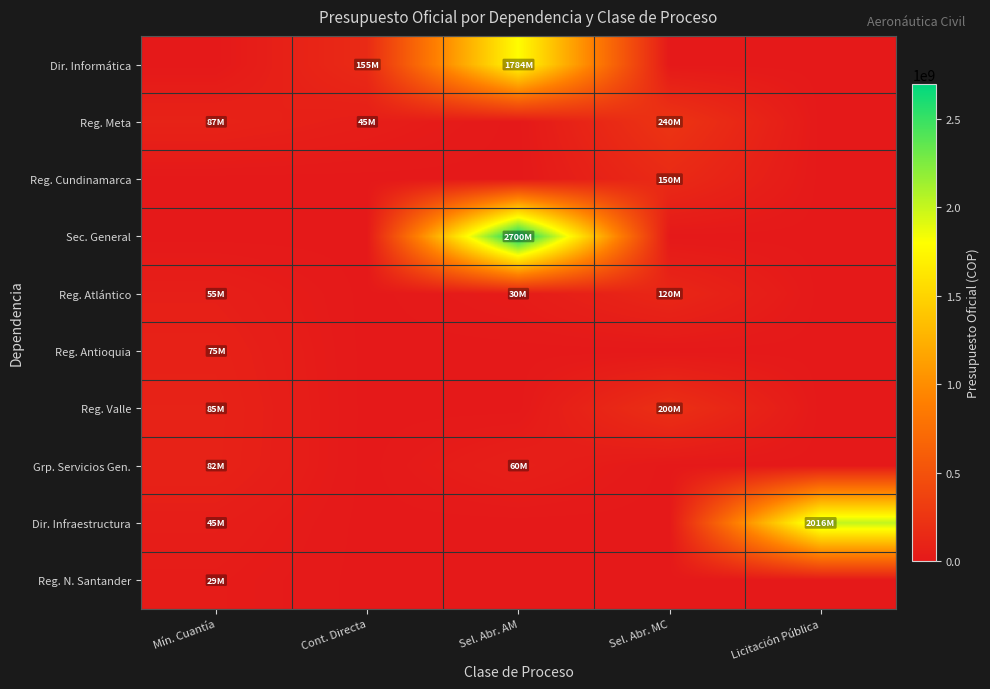

Rank the series at Mín. Cuantía from lowest to highest value.

Dir. Informática, Reg. Cundinamarca, Sec. General, Reg. N. Santander, Dir. Infraestructura, Reg. Atlántico, Reg. Antioquia, Grp. Servicios Gen., Reg. Valle, Reg. Meta